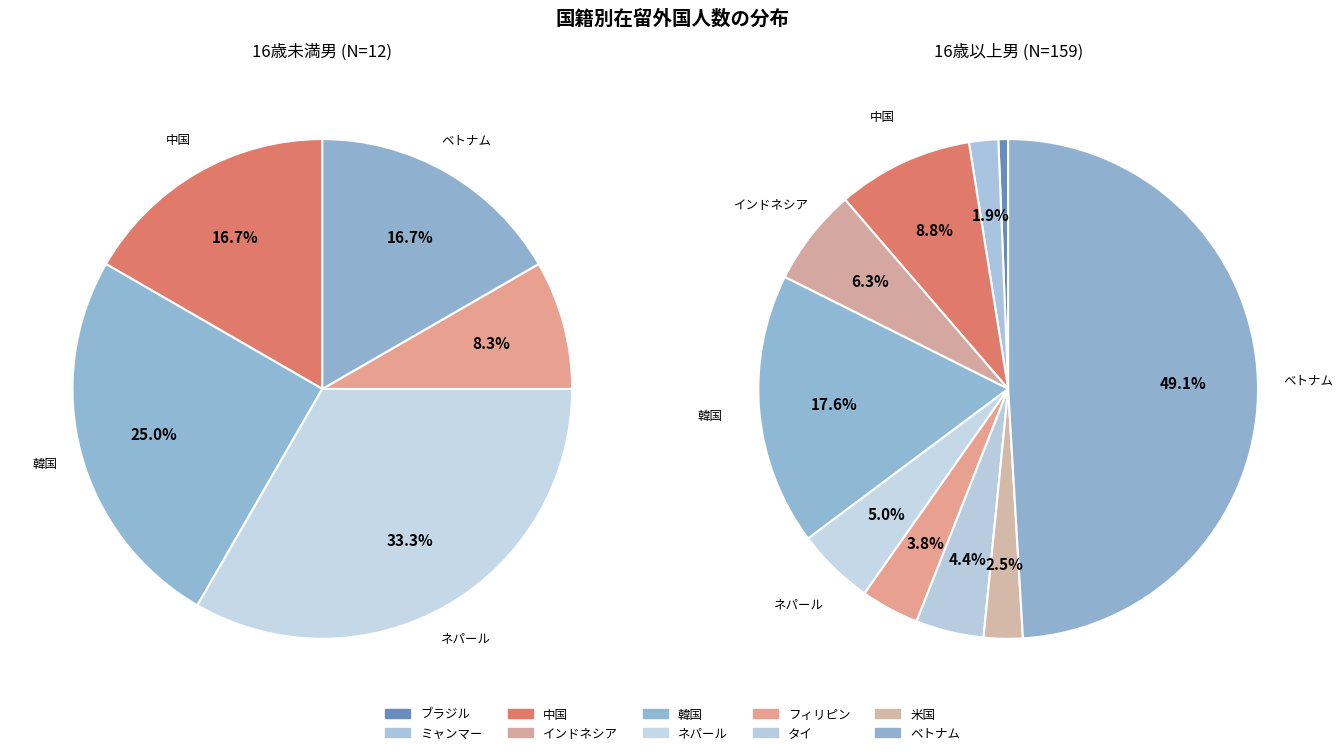

Is there any slice that represents more than half of the pie?

No